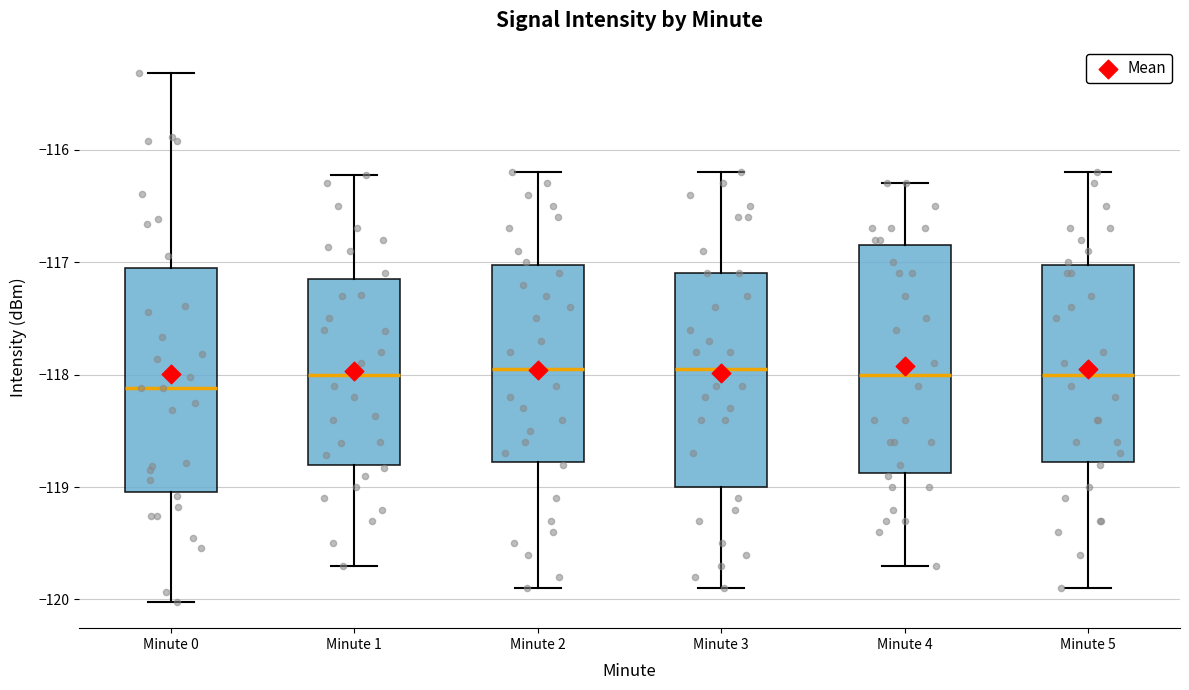

Where does the median line of the box for Minute 0 sit on the y-axis? The values are not printed on the chart, so give them approximately, as read against the axis.

-118.1